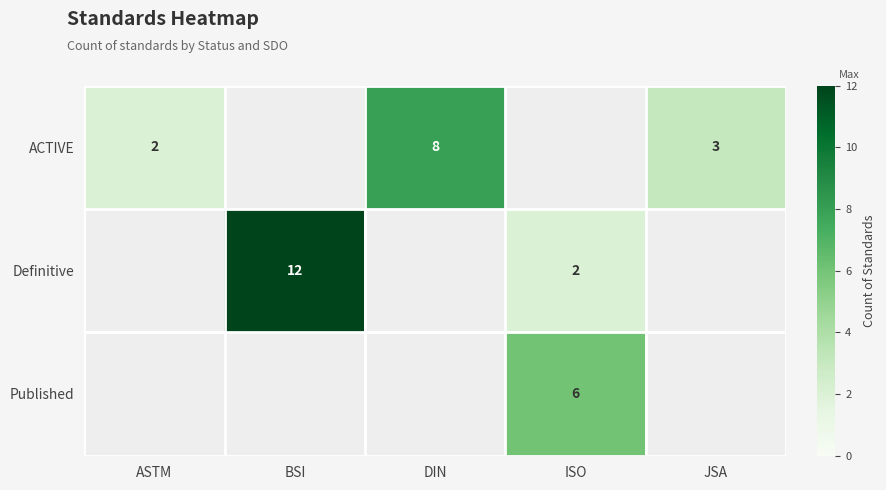

True or false: Definitive has a value of 12 at BSI.

True